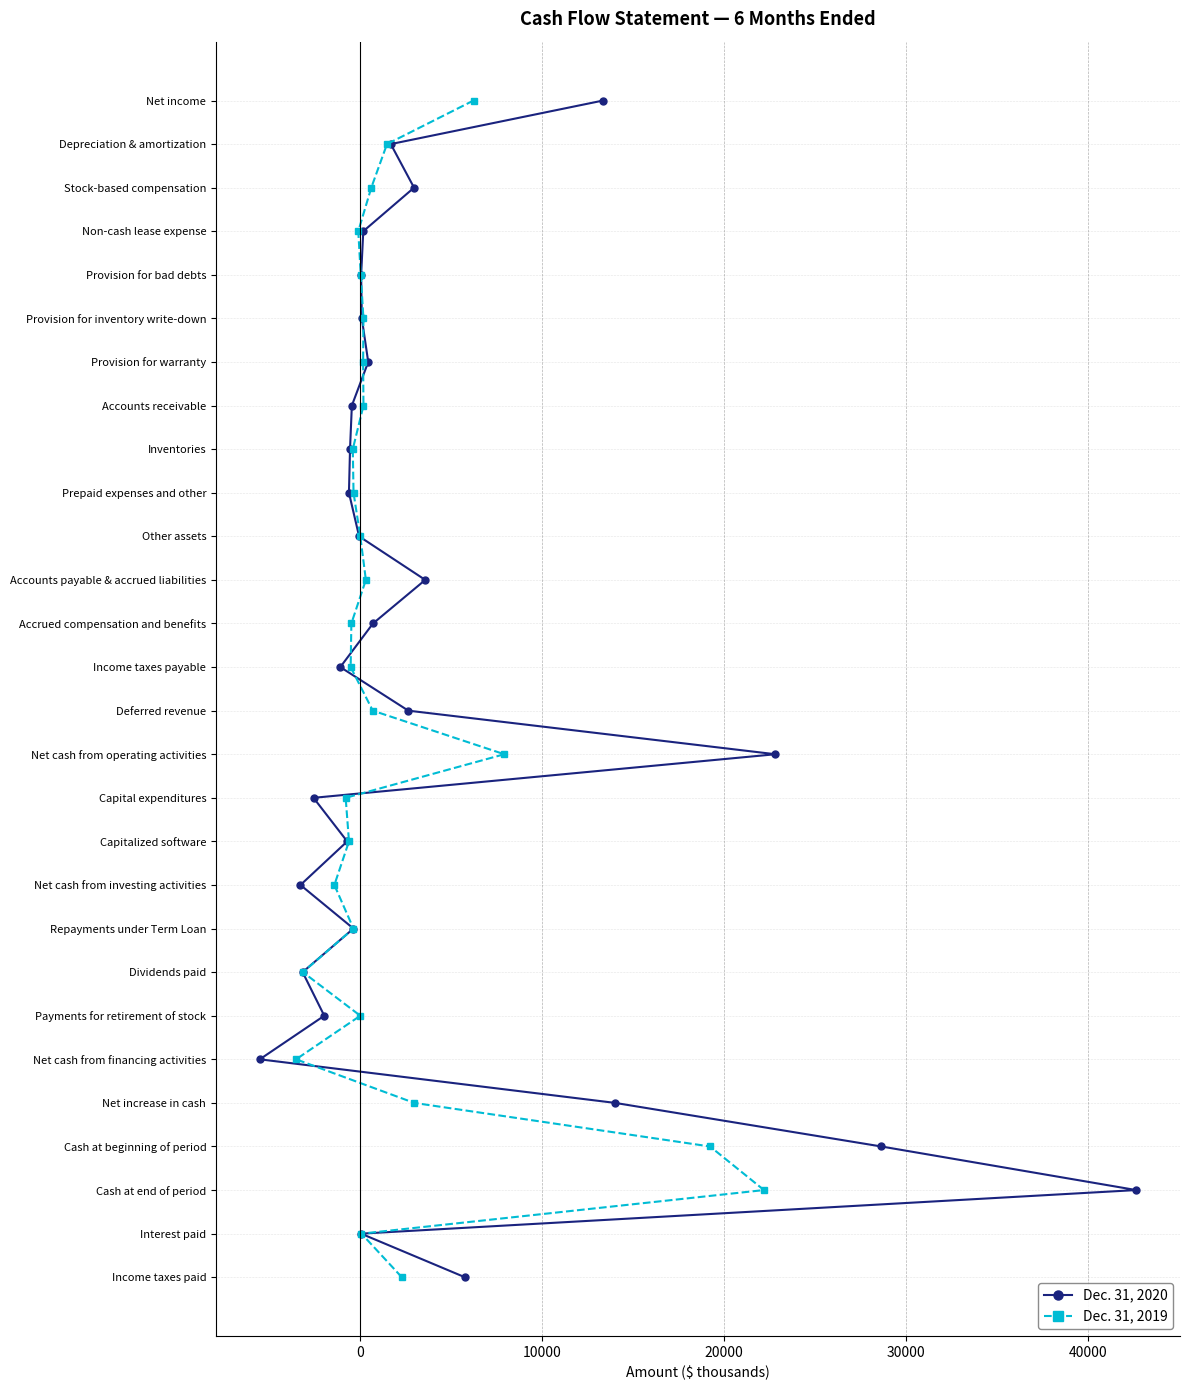

The Dec. 31, 2019 series shows 10 at 23. True or false?

False